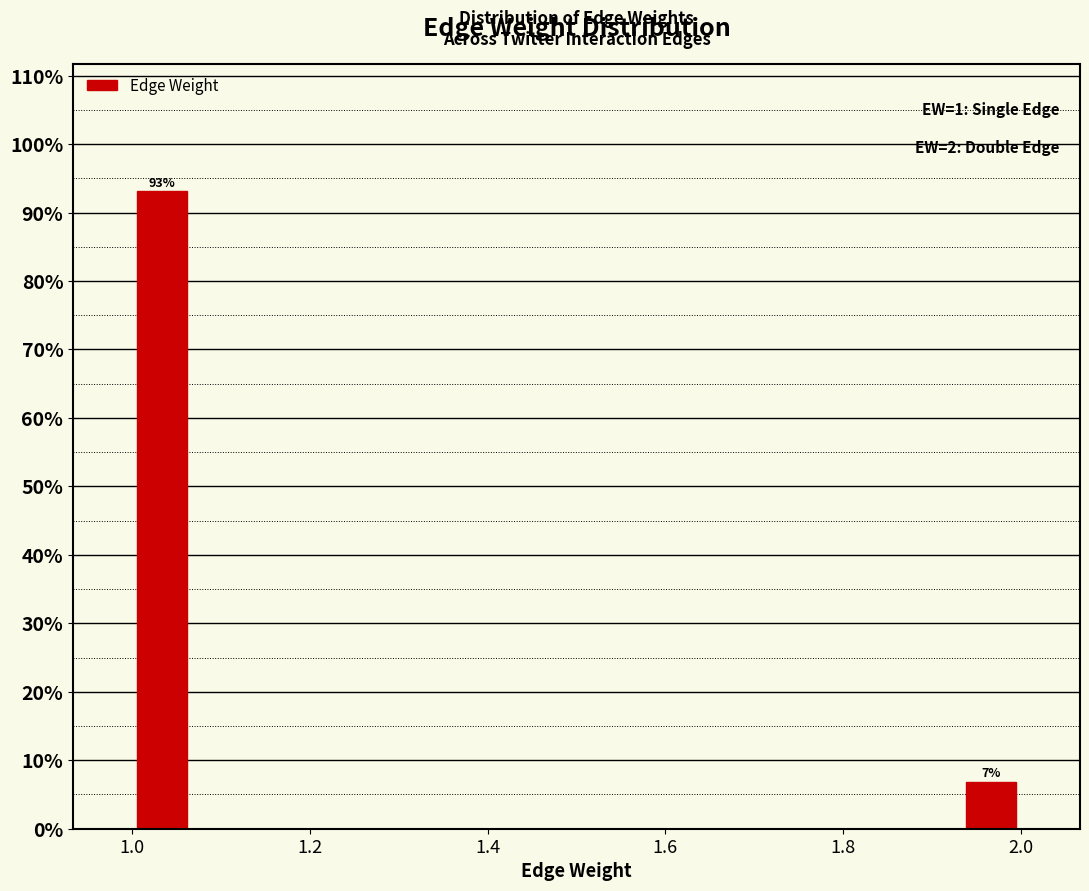

Around what value on the x-axis is the tallest bar? Give the approximate position of its centre, as read against the axis.

1.04